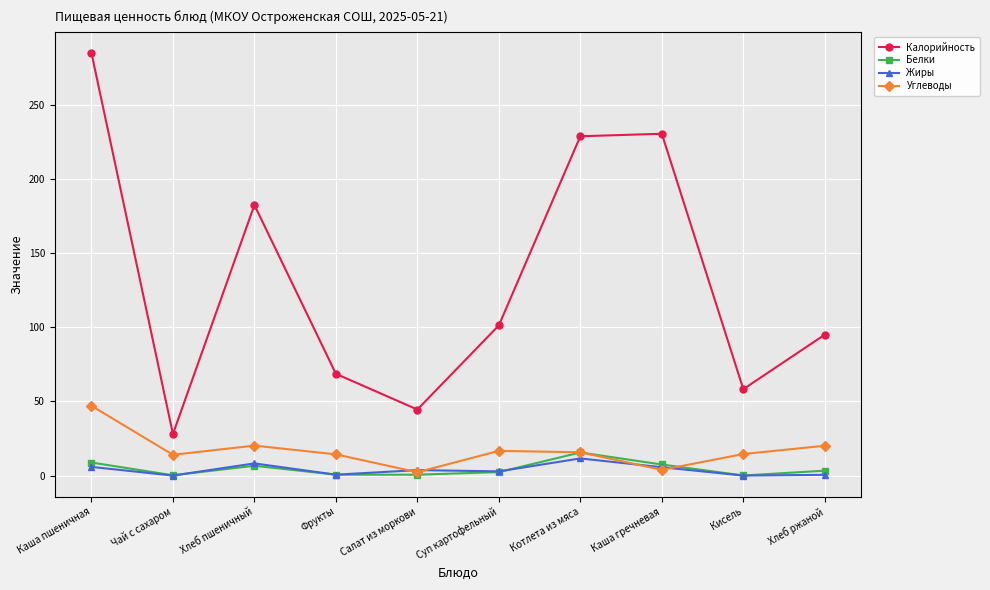

How many interior local peaks does the Калорийность series have?

2